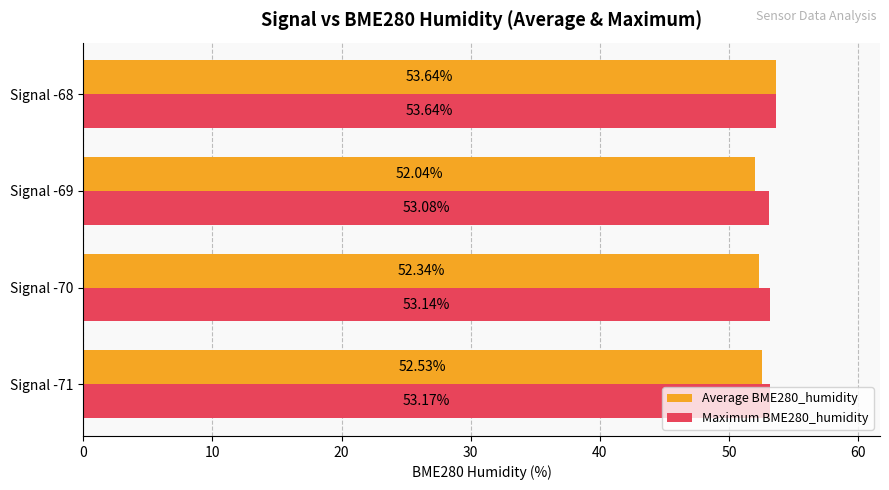

What is the difference between the maximum and minimum values in the Maximum BME280_humidity series?

0.6